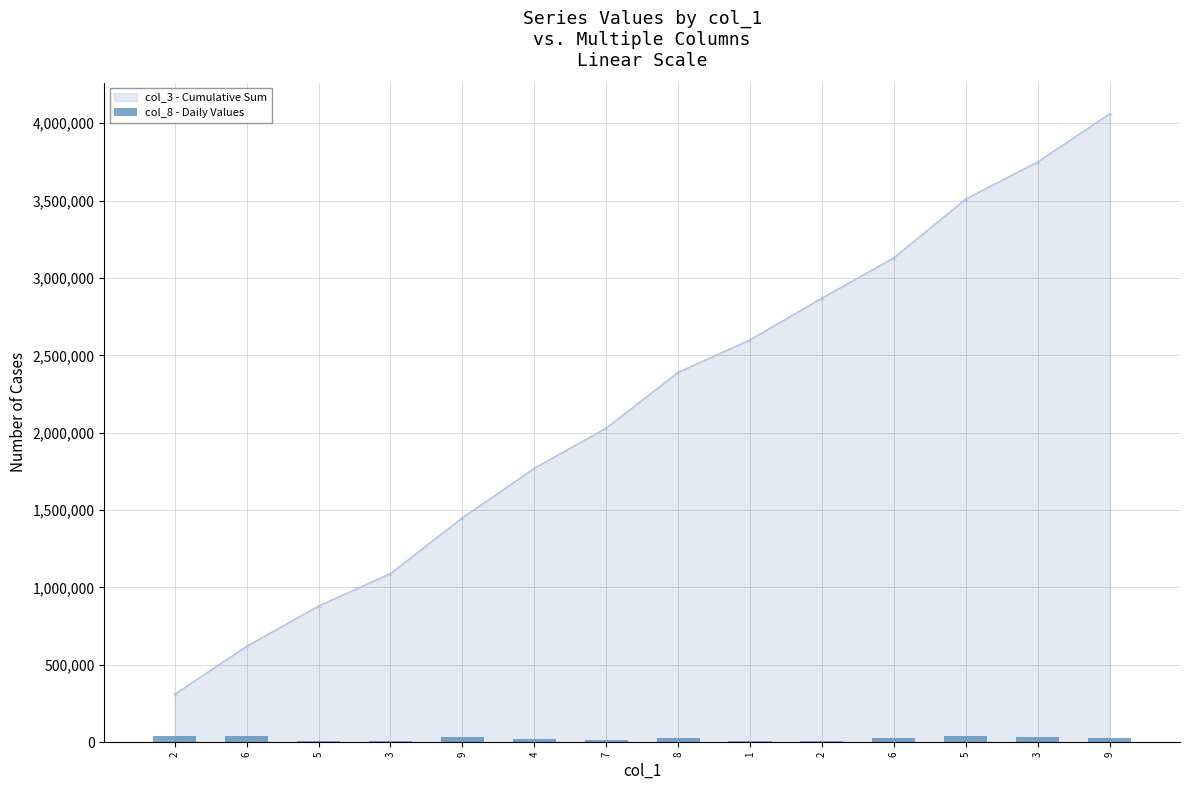

Rank the categories by value from highest to lowest.

2, 6, 5, 9, 3, 9, 8, 6, 4, 7, 3, 2, 5, 1